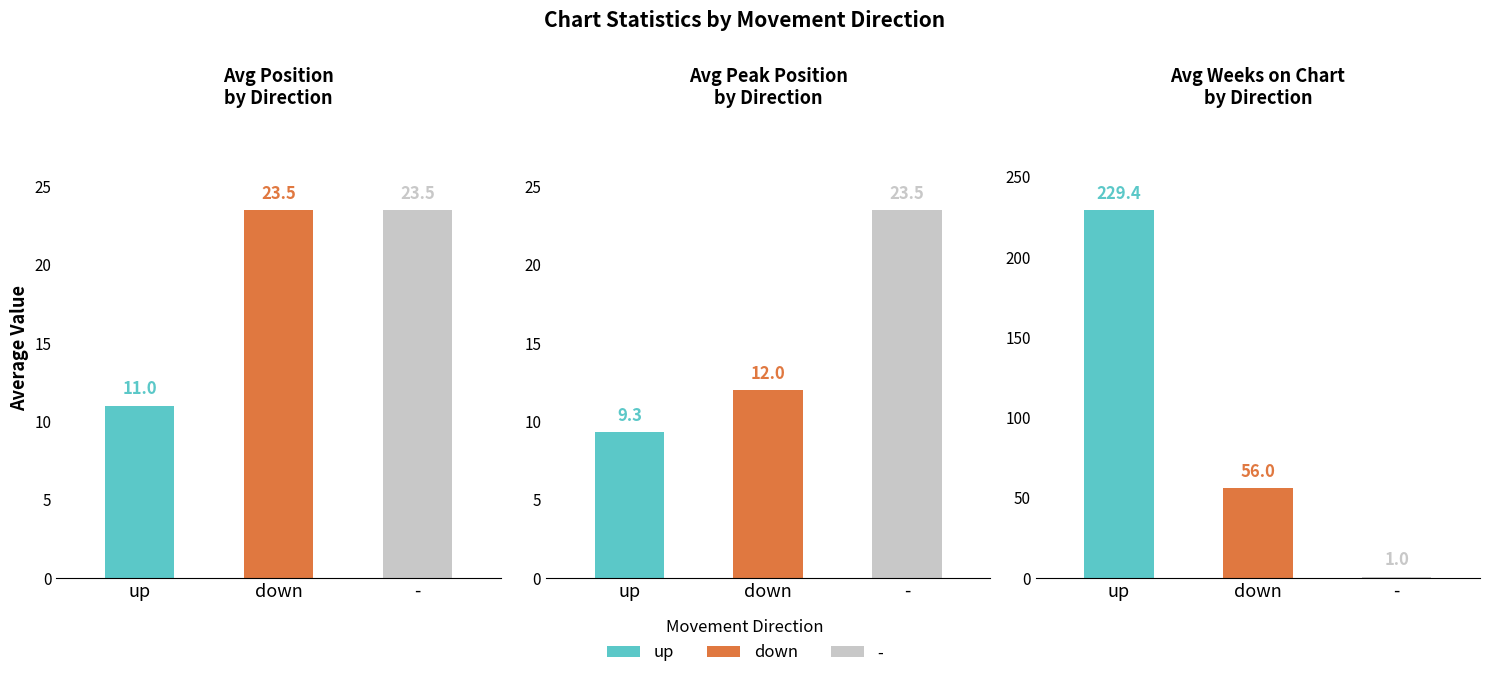

At which label does Peak Position first exceed 12?

-